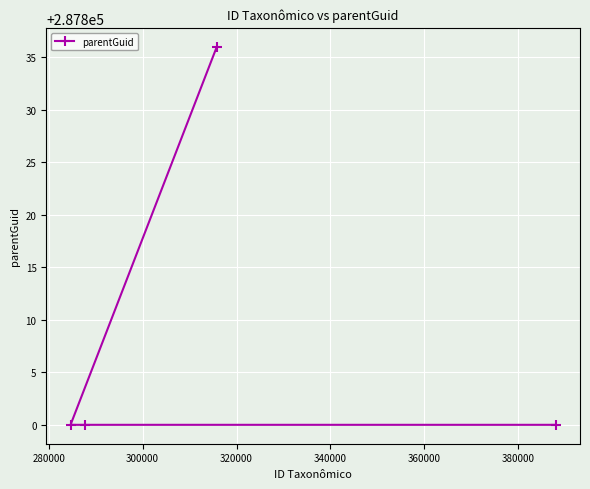

What is the value of the 4th point from the left?

287800